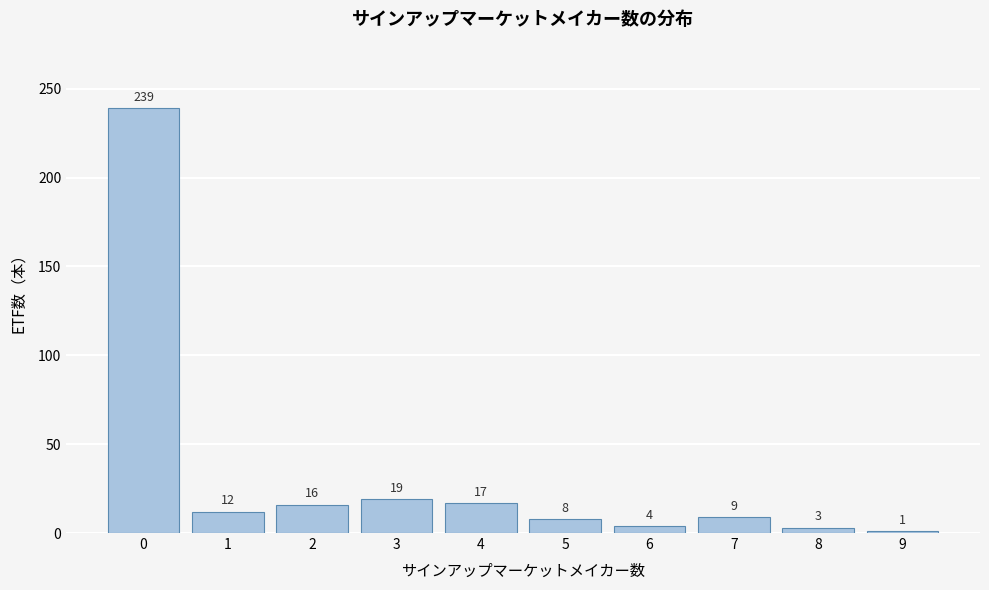

Reading right to left, transcribe all the data shown in this chart.

9=1	8=3	7=9	6=4	5=8	4=17	3=19	2=16	1=12	0=239